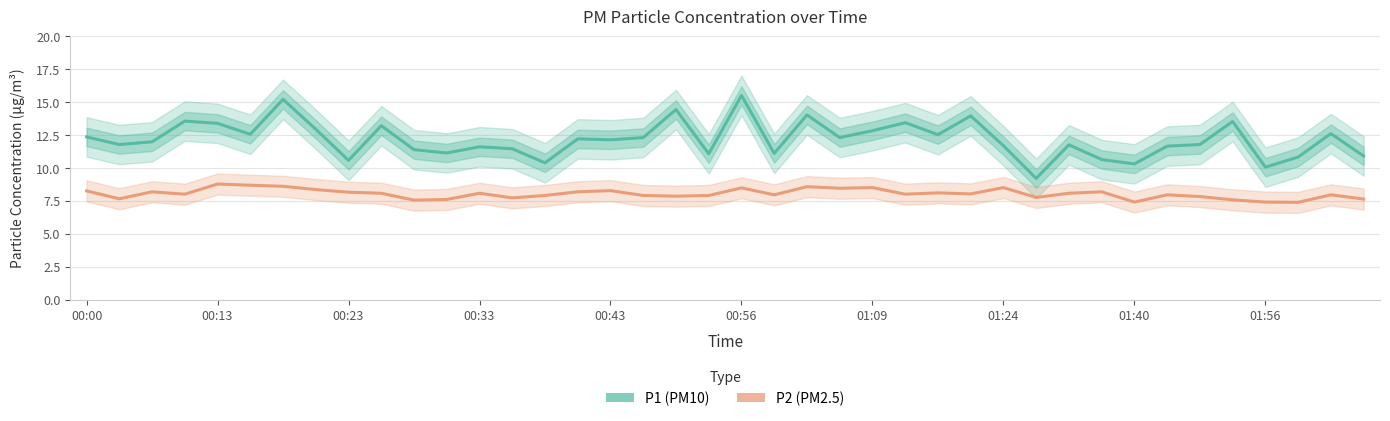

Does the chart display data point markers on the line(s)?

No